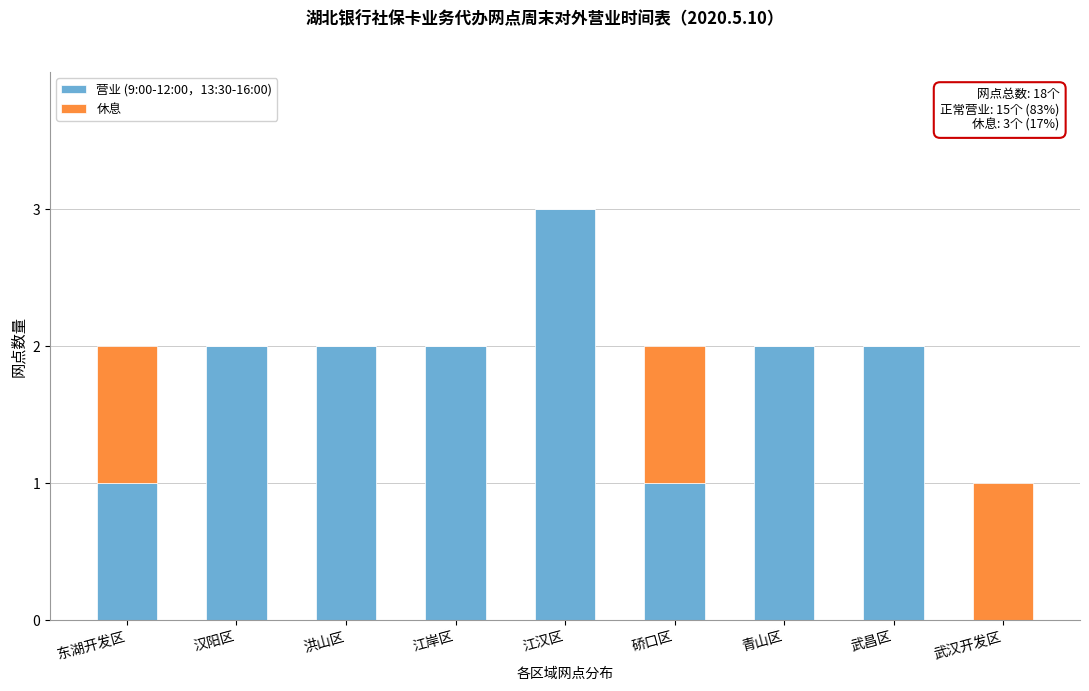

Reading left to right, transcribe the values for 营业 (9:00-12:00，13:30-16:00).

东湖开发区=1	汉阳区=2	洪山区=2	江岸区=2	江汉区=3	硚口区=1	青山区=2	武昌区=2	武汉开发区=0